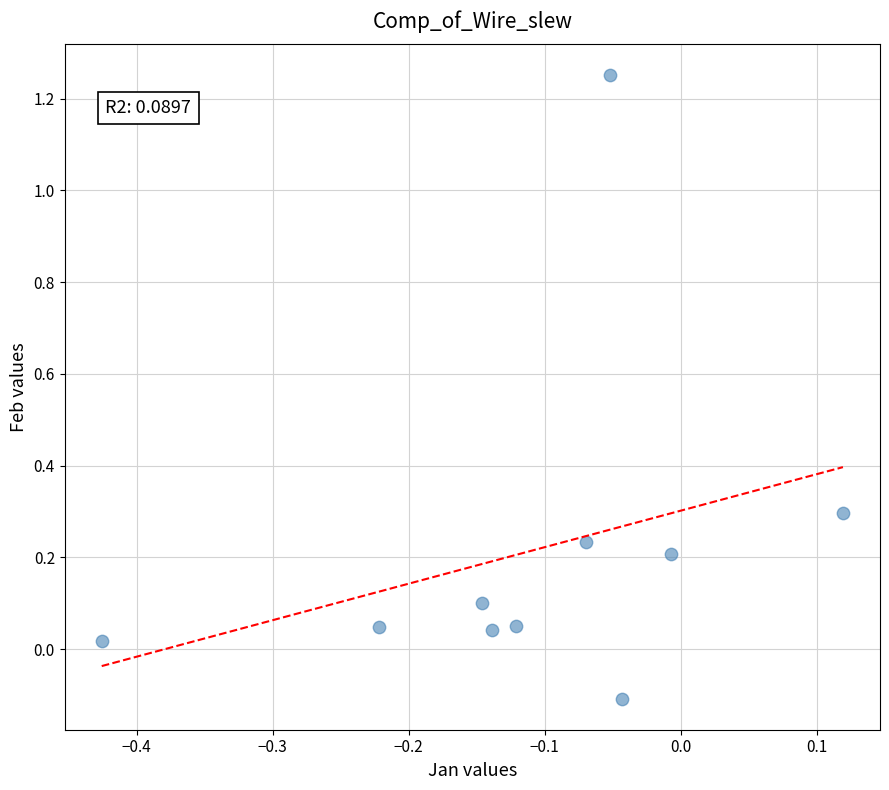

What is the range of Y values (max minus min)?

1.4